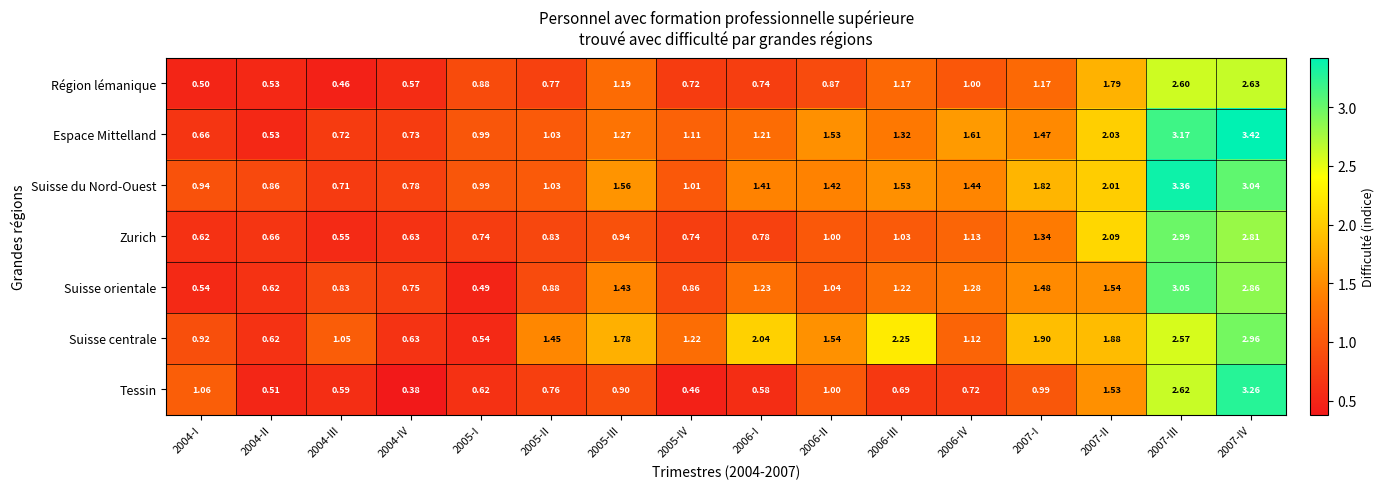

Count the number of categories in the chart.

16